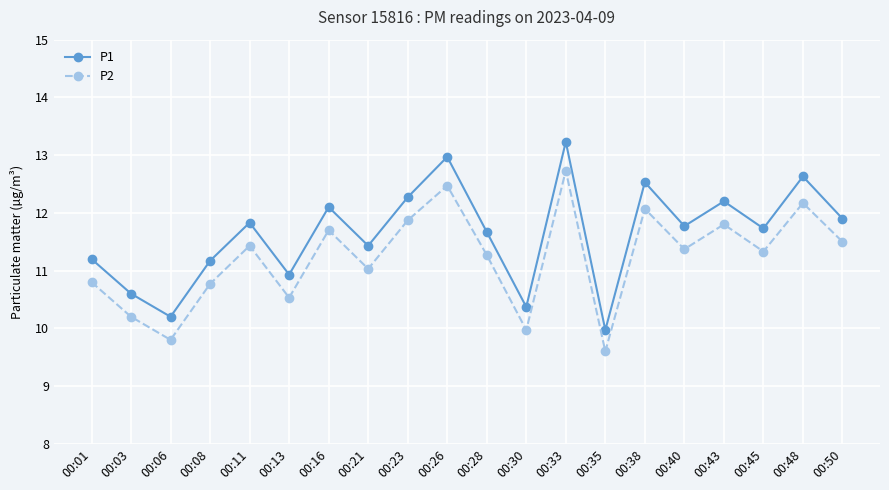

How many data points in P1 are above 11?

15